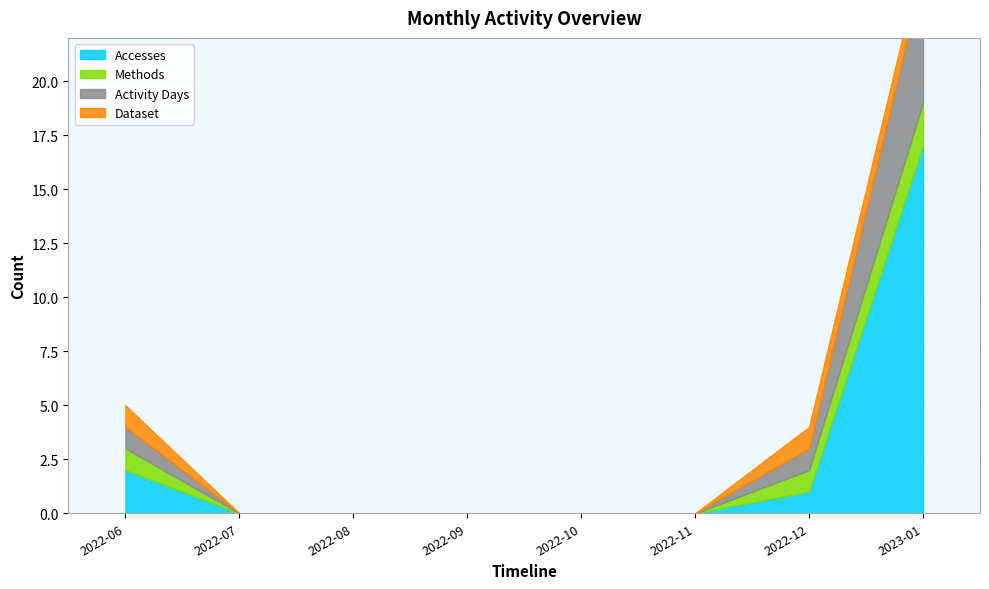

Is it true that Activity Days equals 0 at 2022-08?

True